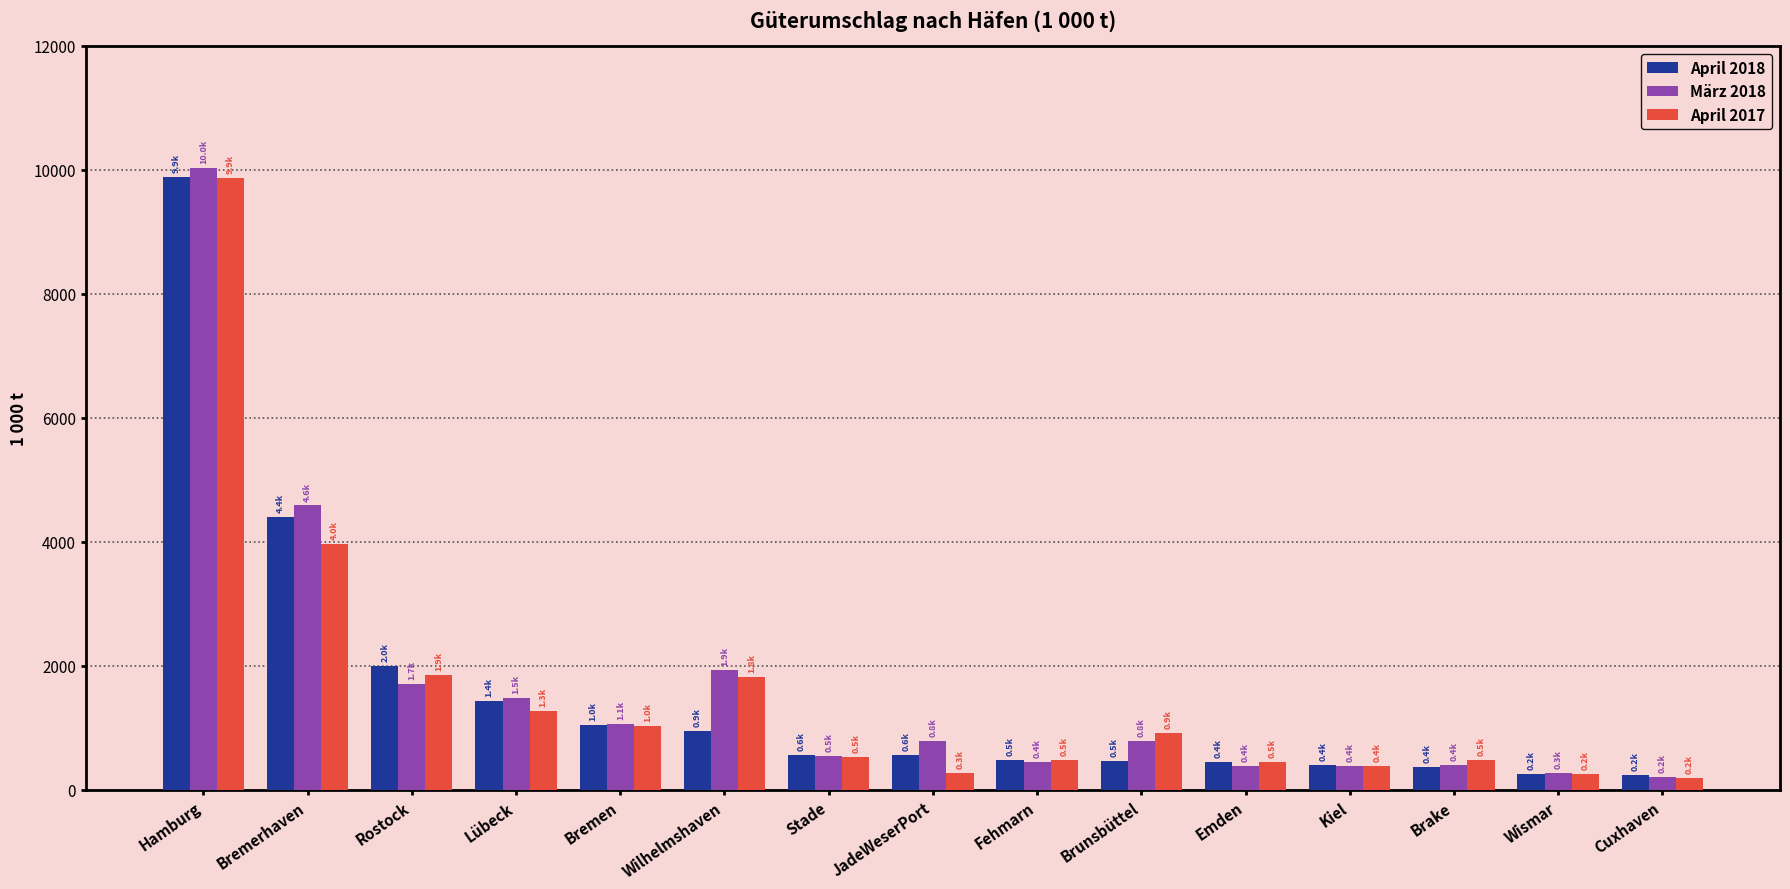

At which label does April 2018 reach its peak?

Hamburg